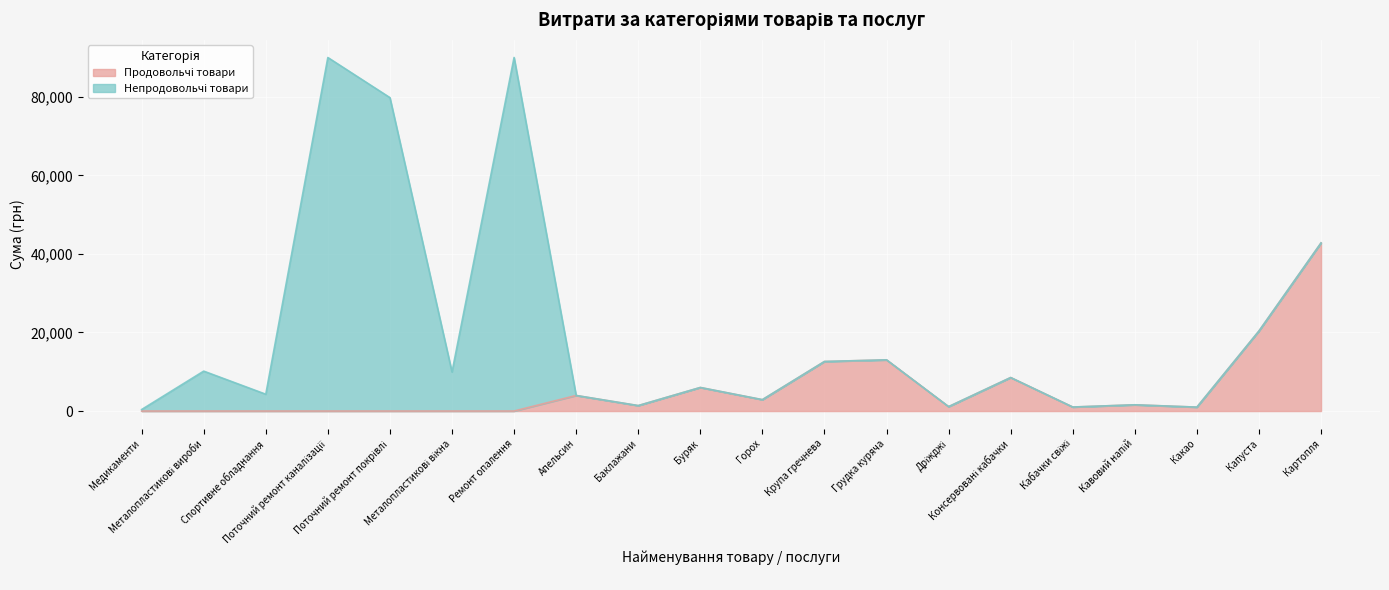

How many values are below 1386?

10